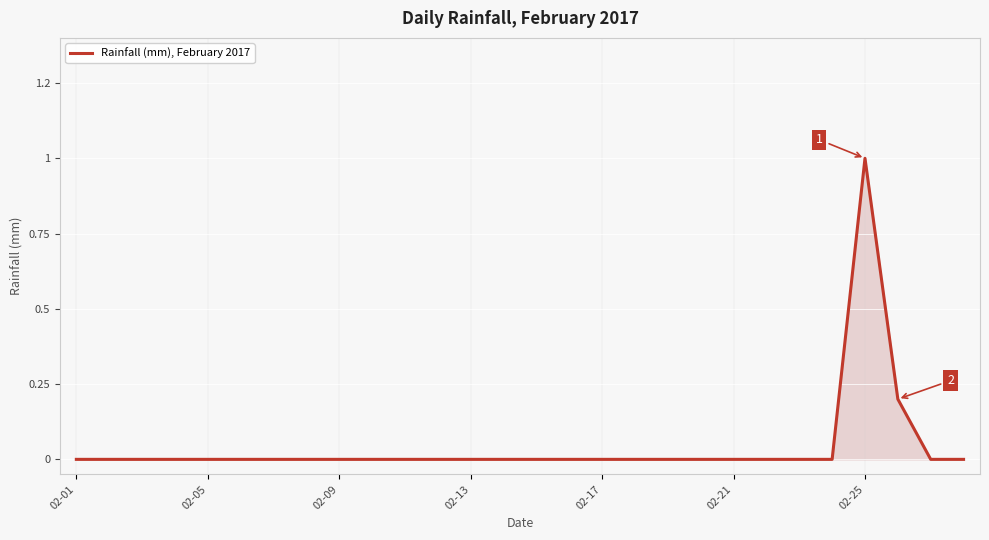

Is this an area chart (filled region under the line)?

Yes